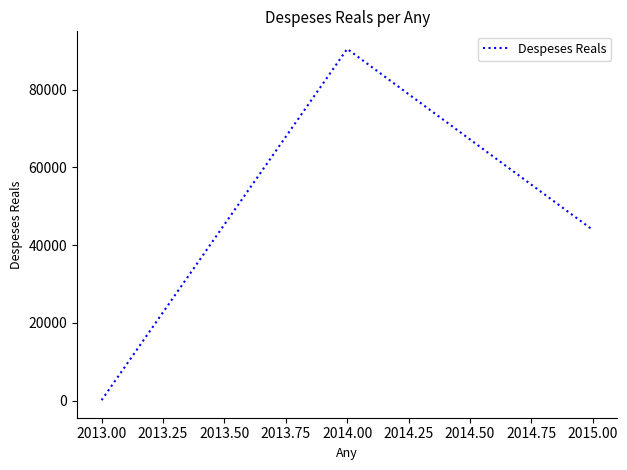

What is the sum of all values?

134548.5